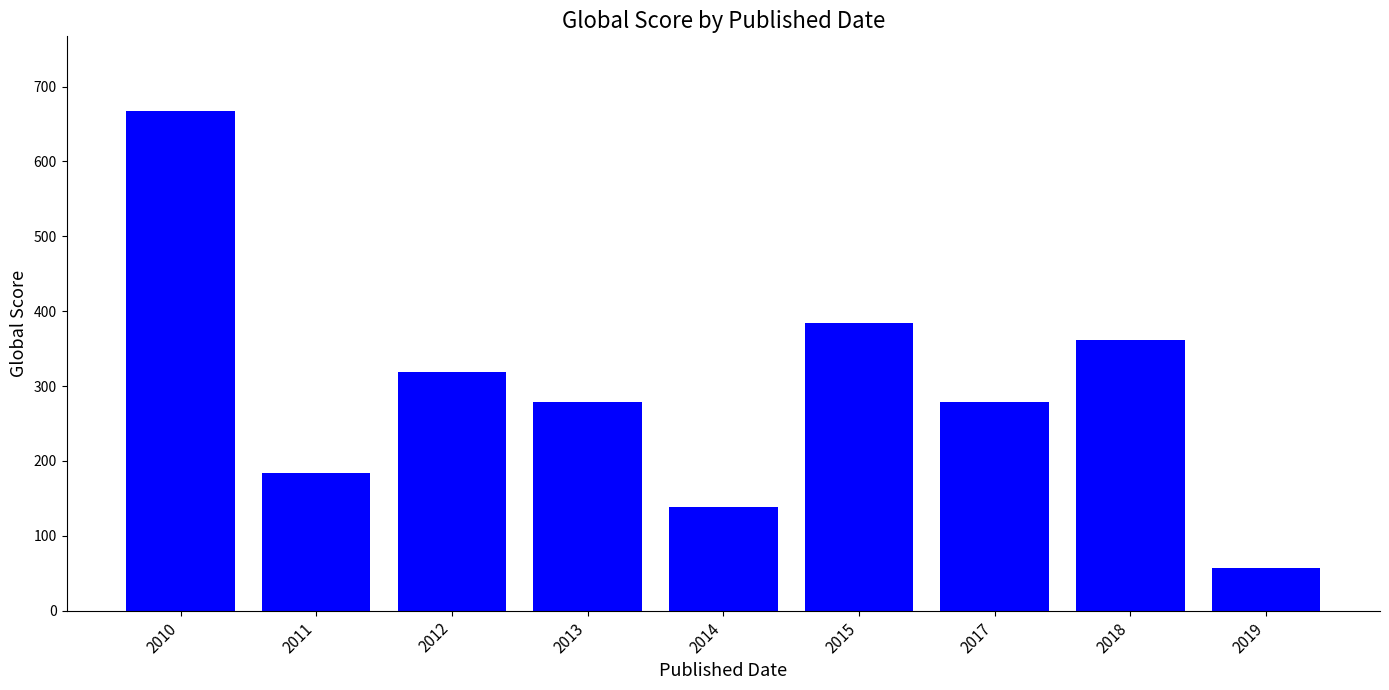

What is the ratio of the value at 2018 to the value at 2014?

2.6